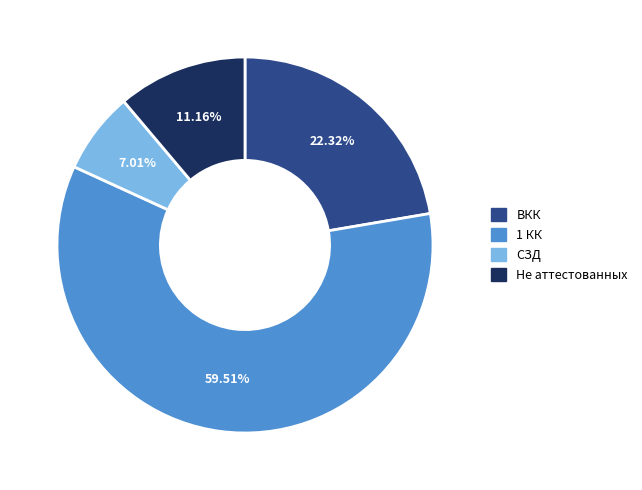

To the nearest percent, what percentage of the pie is 1 КК?

60%